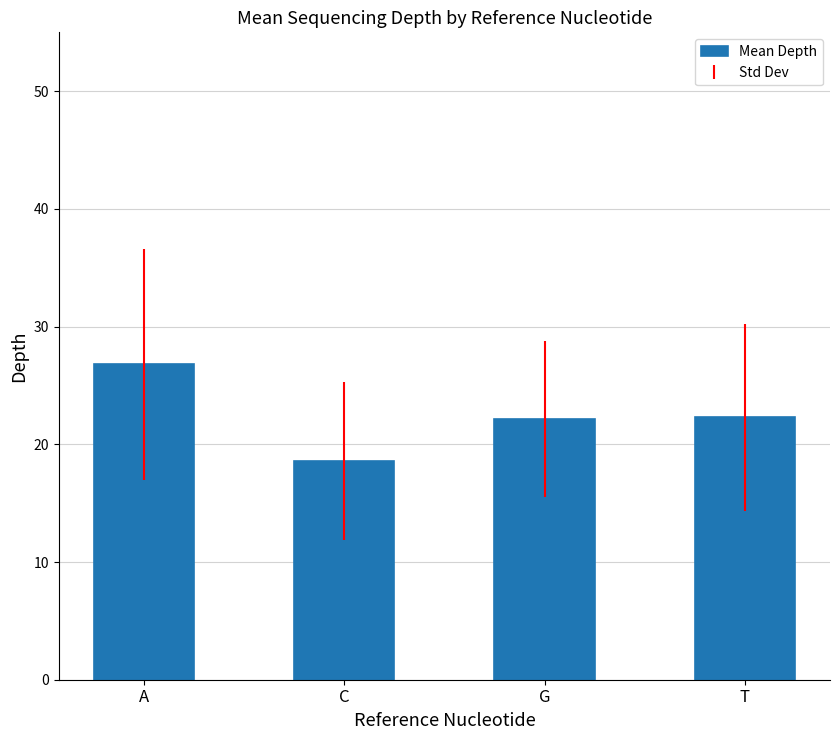

True or false: the data shows 22.1 at G.

True